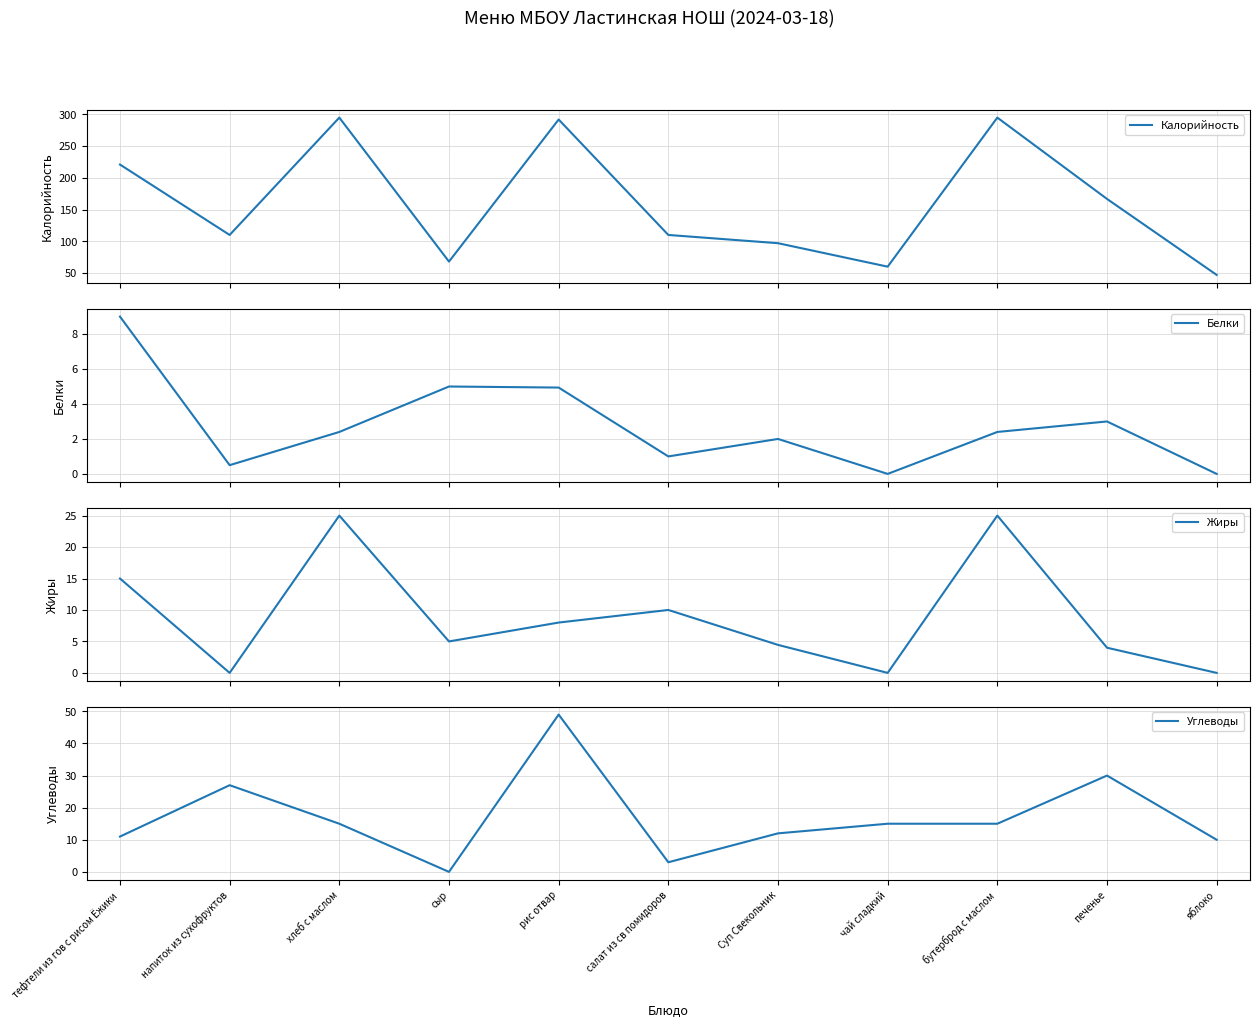

What is the difference between the Углеводы values at хлеб с маслом and Суп Свекольник?

3